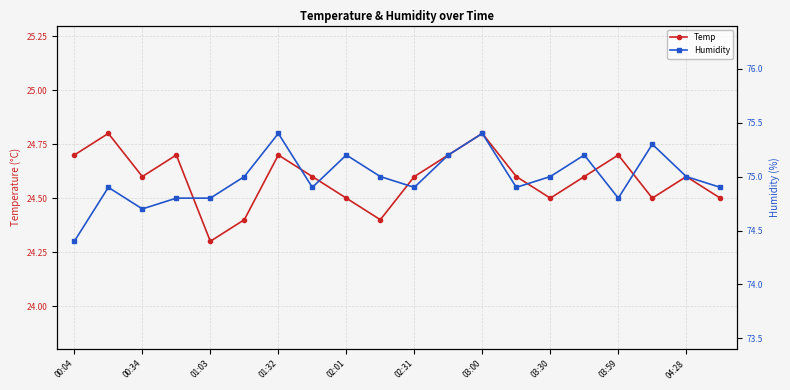

Which series has the largest total across all categories?

Humidity